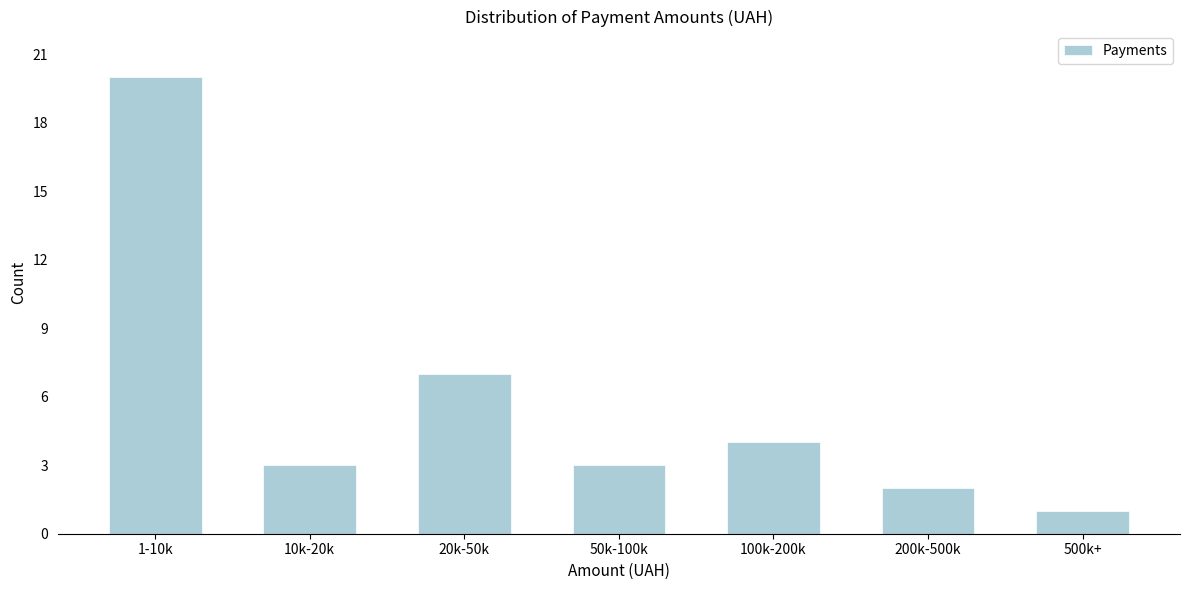

Reading right to left, transcribe all the data shown in this chart.

500k+=1	200k-500k=2	100k-200k=4	50k-100k=3	20k-50k=7	10k-20k=3	1-10k=20